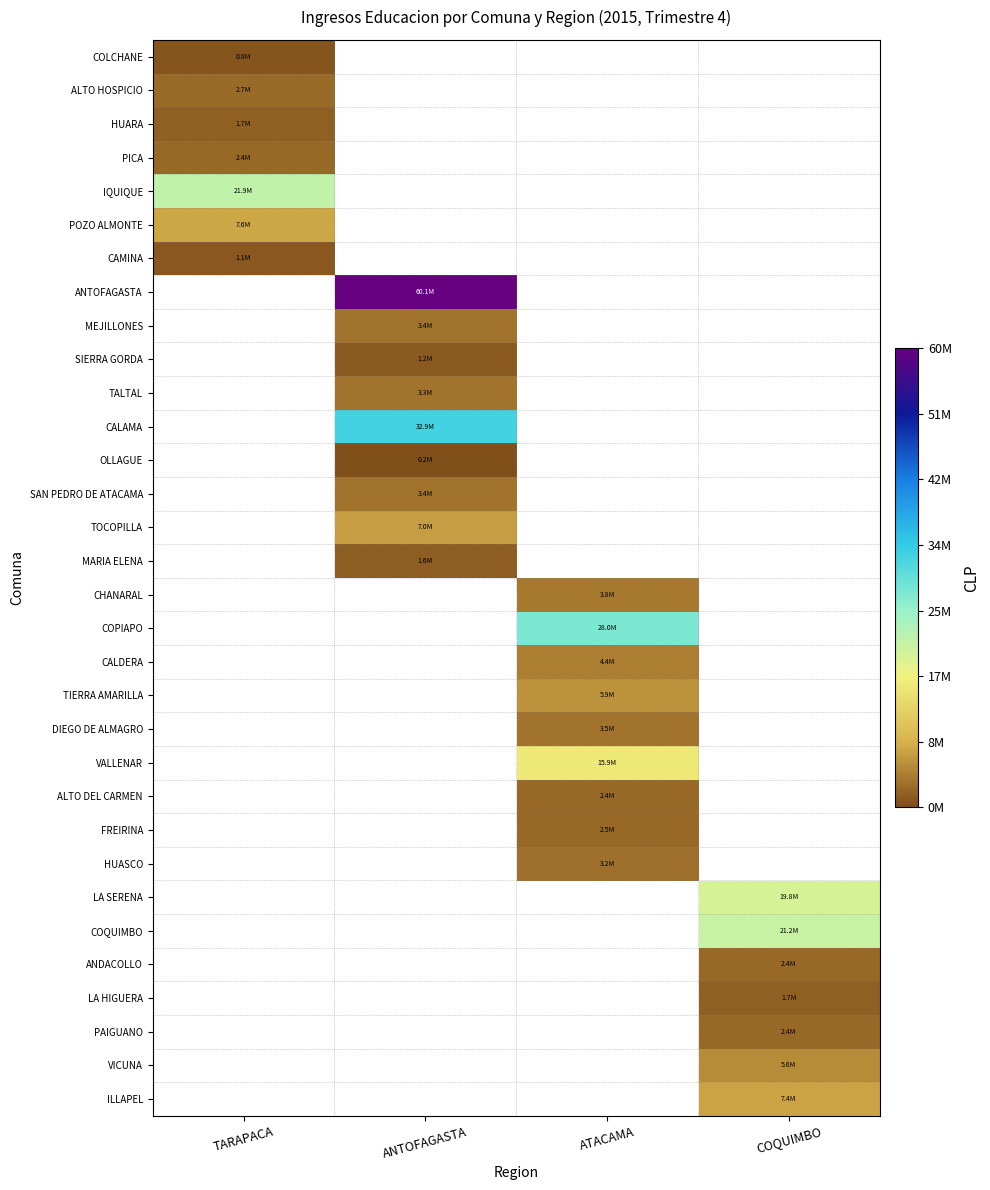

How many values in CHANARAL are above zero?

1